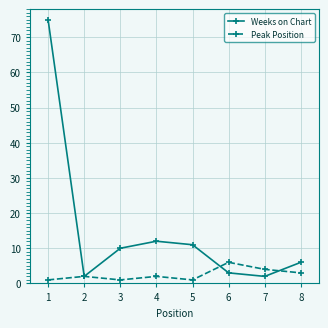

How many interior local valleys does the Weeks on Chart series have?

2